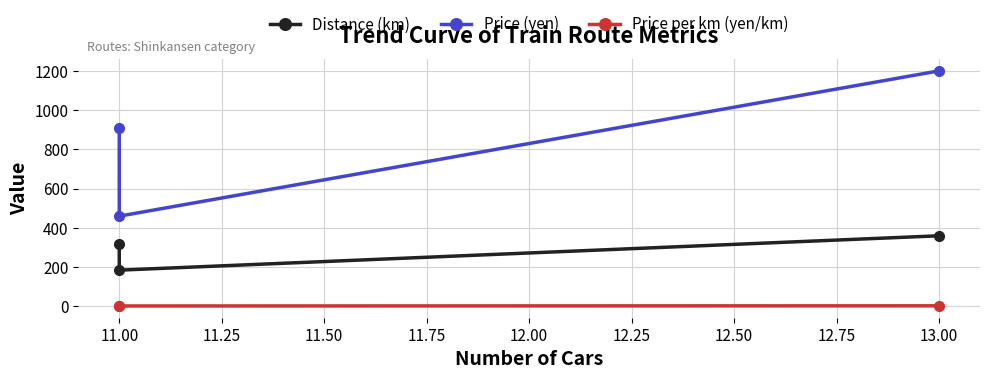

Which has a higher value, 13.00 or 11.00?

13.00